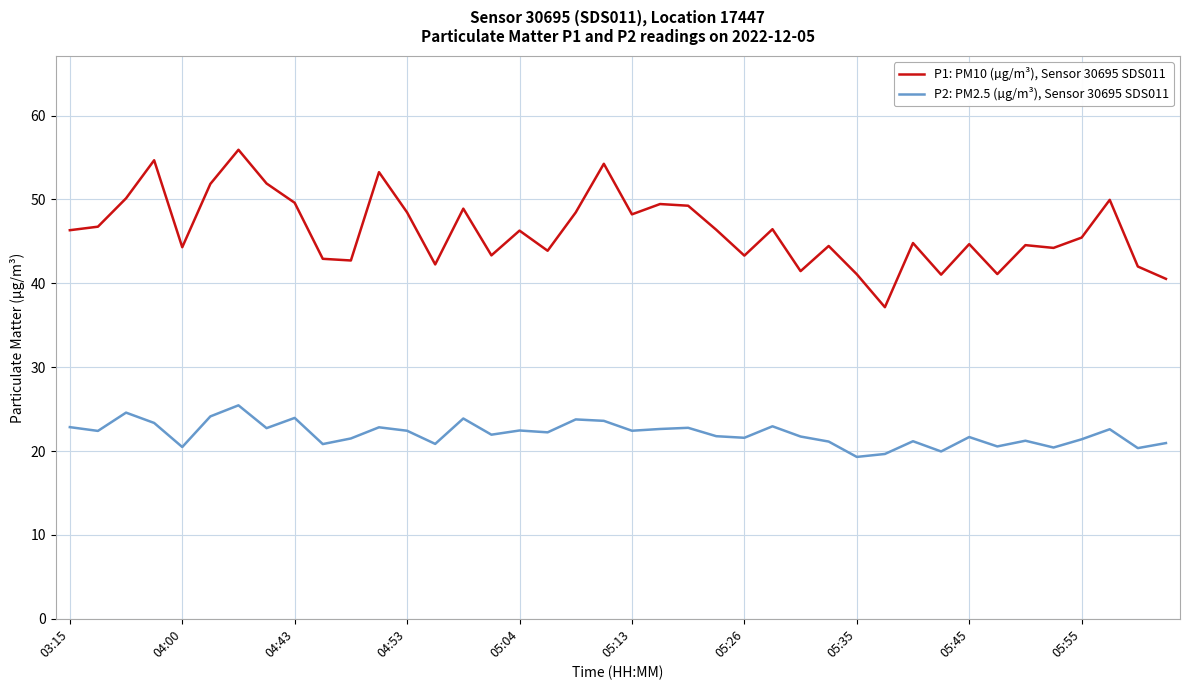

What is the sum of all P2: PM2.5 (µg/m³), Sensor 30695 SDS011 values?

882.5